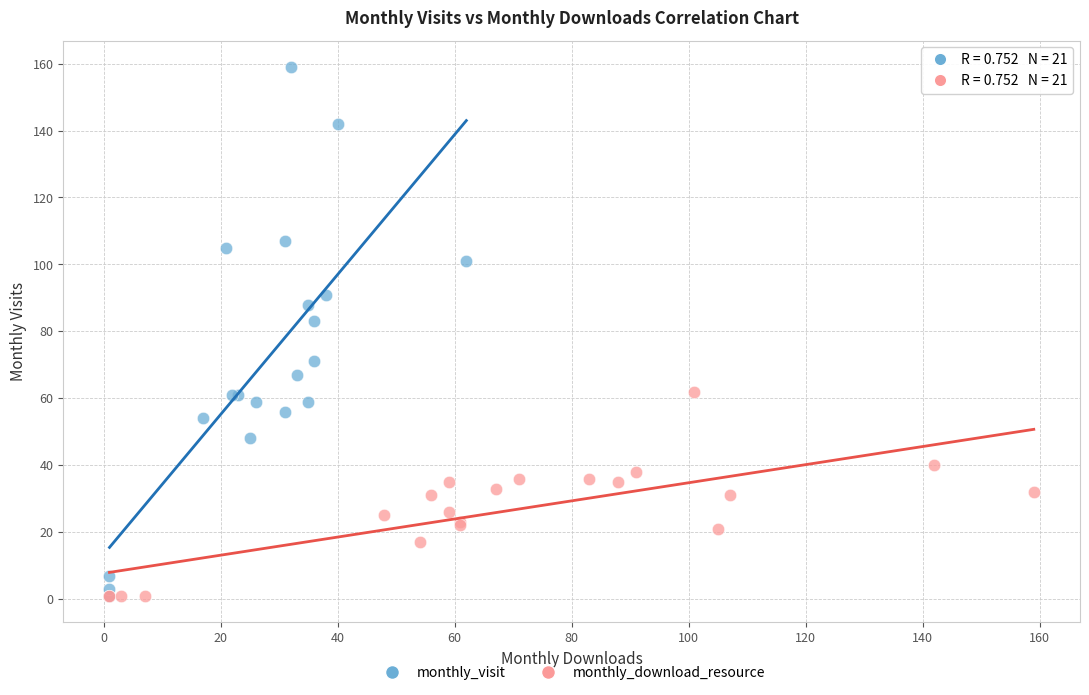

What are all the series names shown in the legend?

monthly_visit, monthly_download_resource